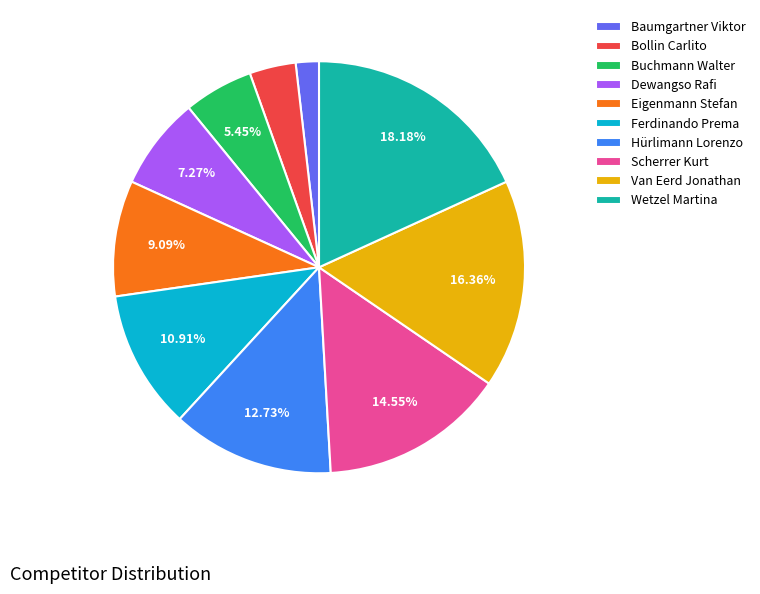

Rank the categories by value from highest to lowest.

Wetzel Martina, Van Eerd Jonathan, Scherrer Kurt, Hürlimann Lorenzo, Ferdinando Prema, Eigenmann Stefan, Dewangso Rafi, Buchmann Walter, Bollin Carlito, Baumgartner Viktor